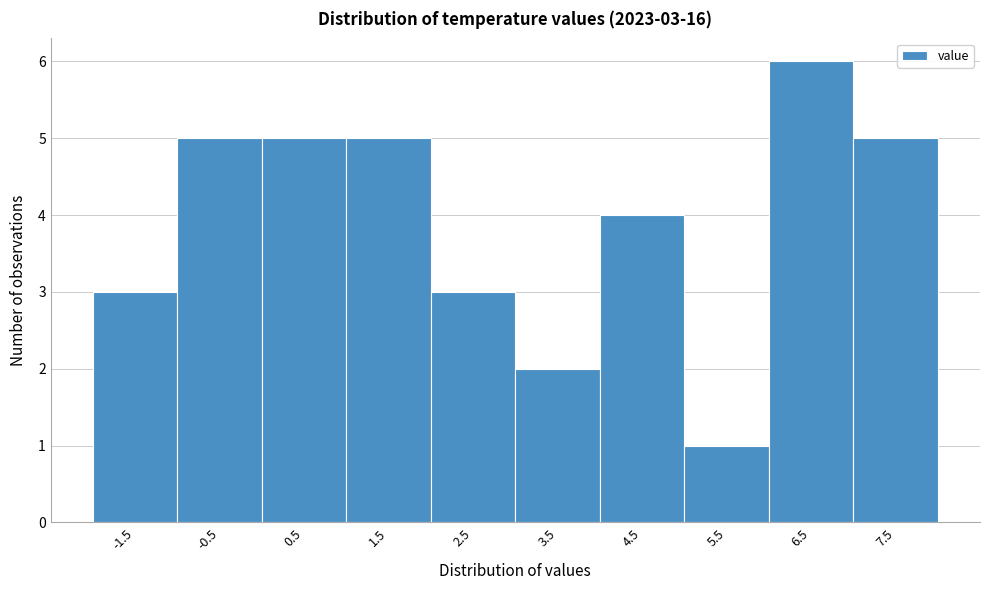

Over which range of the x-axis is the bar tallest?

6 to 7